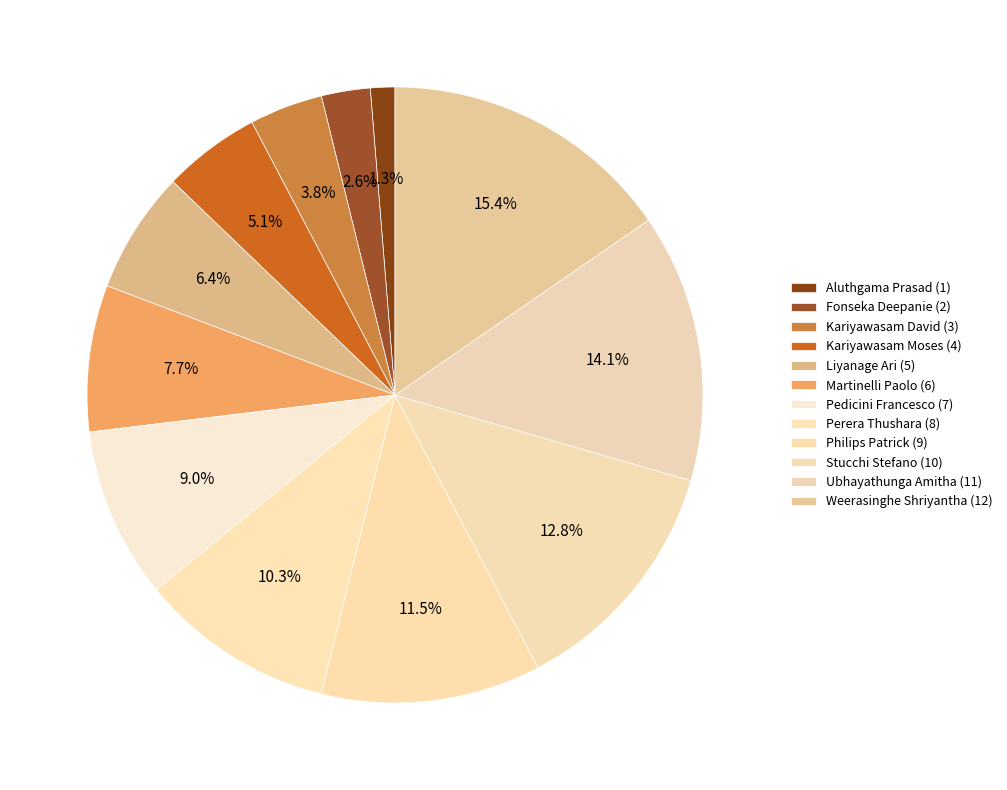

Which slice is the largest?

Weerasinghe Shriyantha